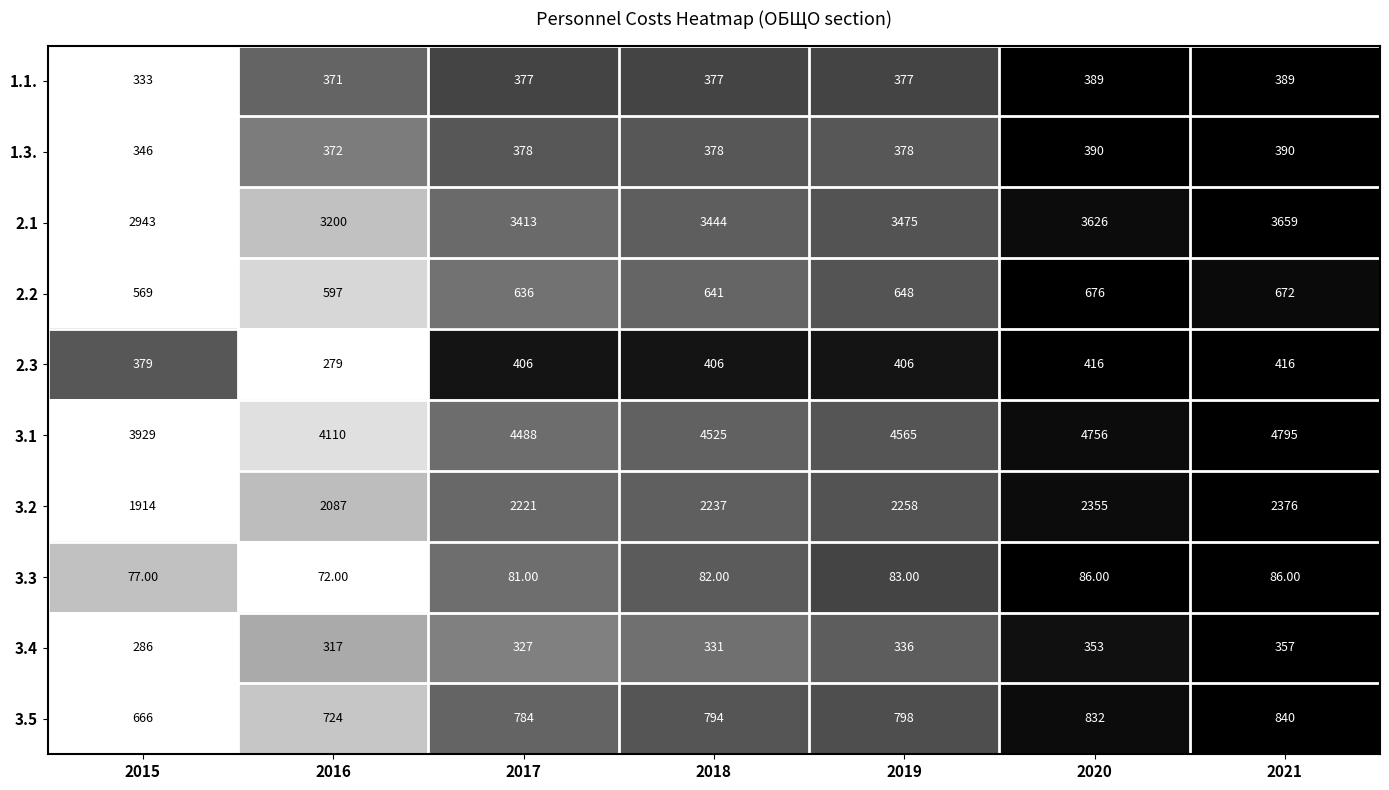

Rank the series by their maximum value, from lowest to highest.

3.3, 3.4, 1.1., 1.3., 2.3, 2.2, 3.5, 3.2, 2.1, 3.1